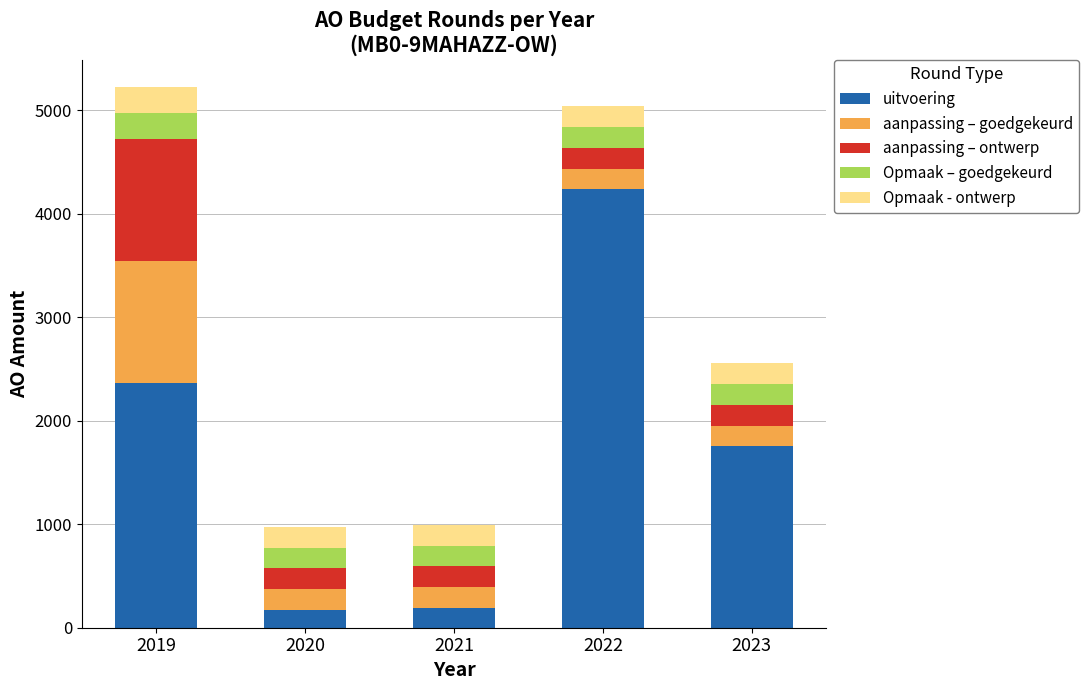

What is the total value across all series at 2021?

994